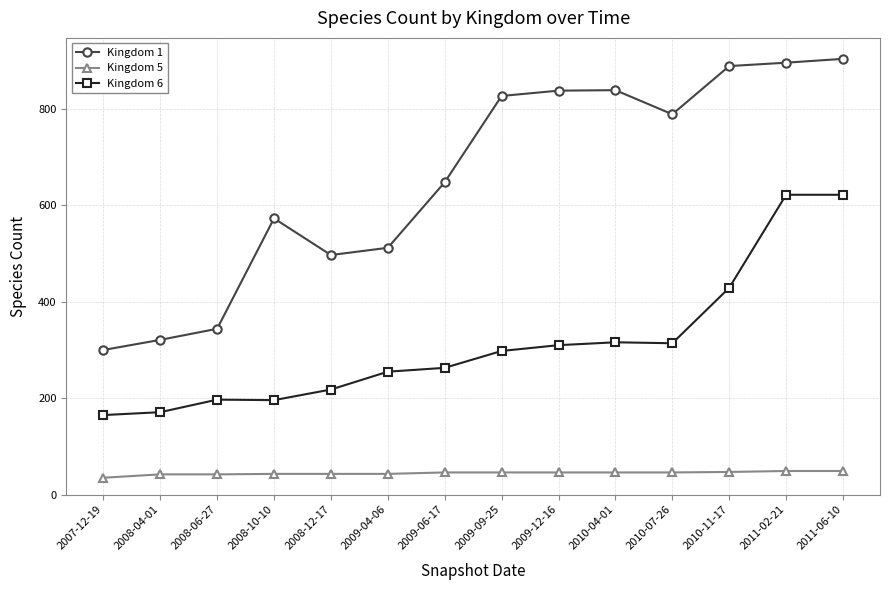

What position from the right is 2007-12-19?

14